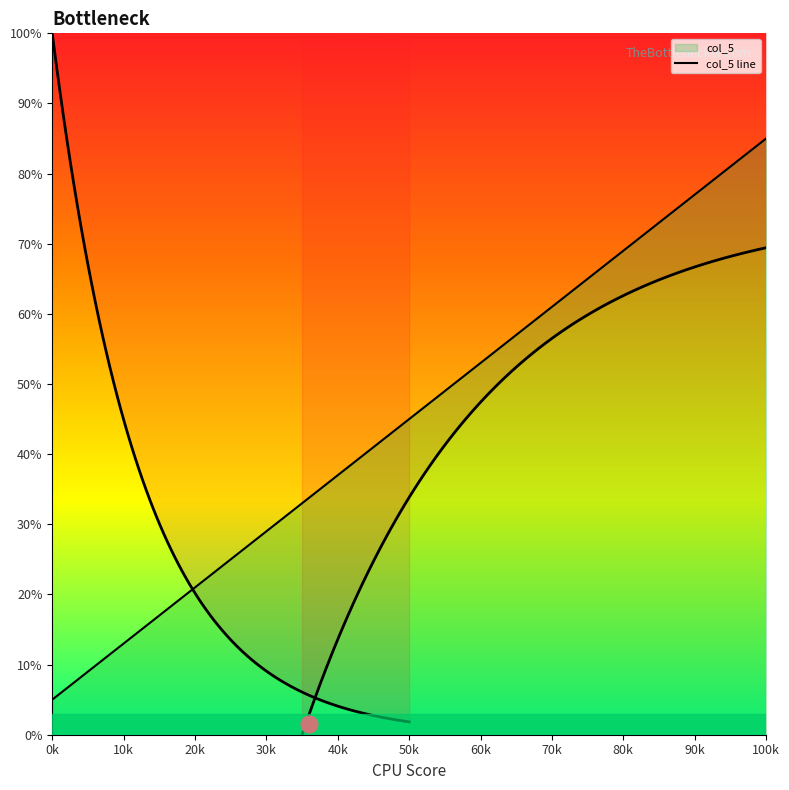

Is this an area chart (filled region under the line)?

No